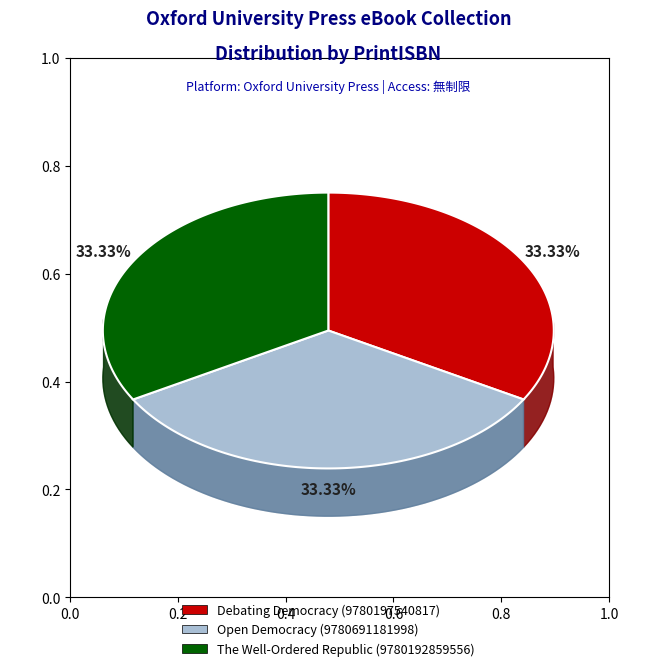

To the nearest percent, what portion does Open Democracy (9780691181998) represent?

33%